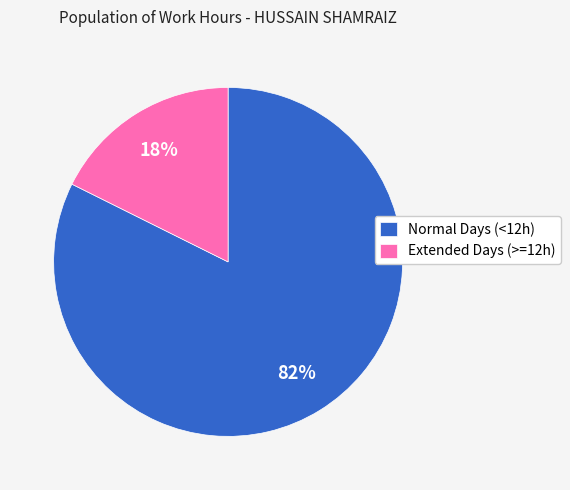

The Normal Days (<12h) slice represents 82% of the pie. True or false?

True